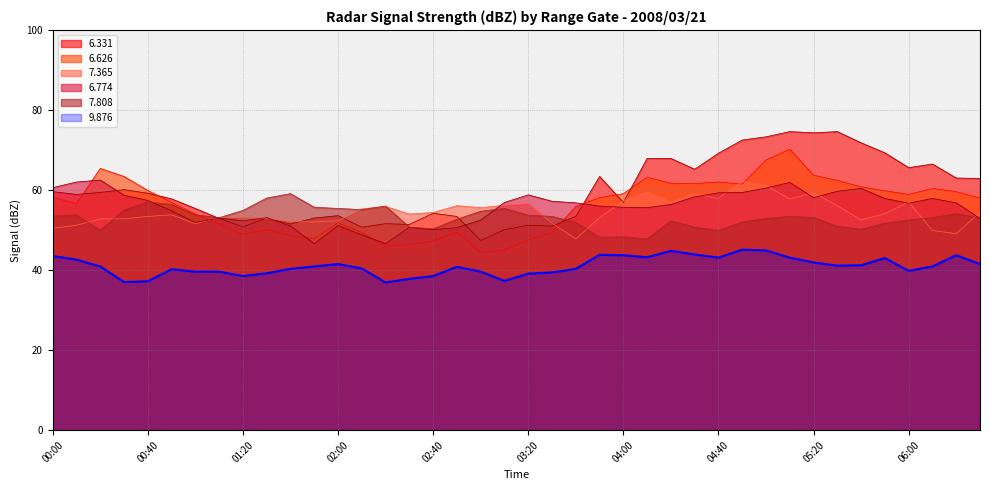

At which label is 6.774 closest to 54?

2008/03/21 00:50